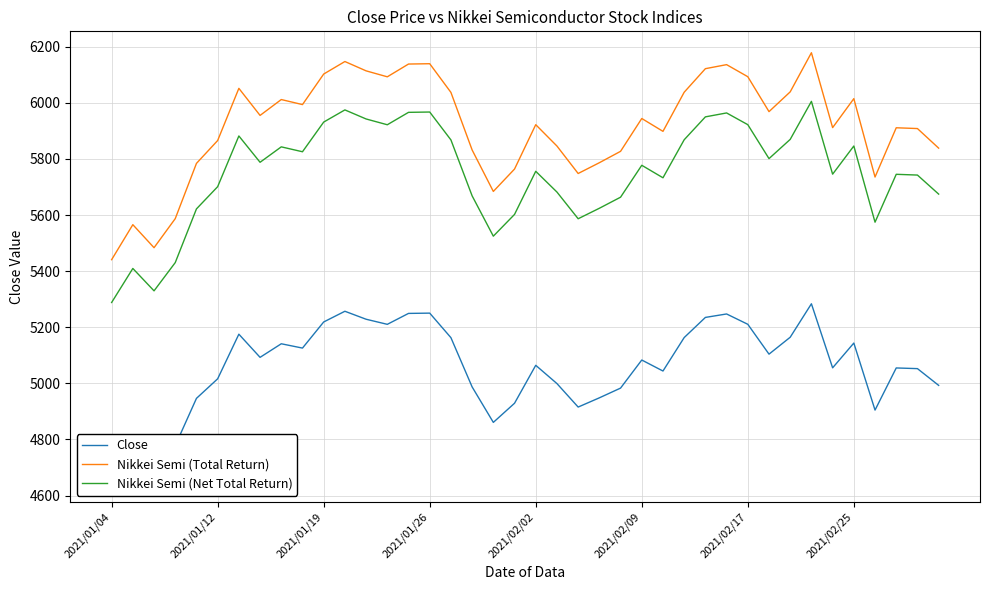

Which series has the largest total across all categories?

Nikkei Semi (Total Return)